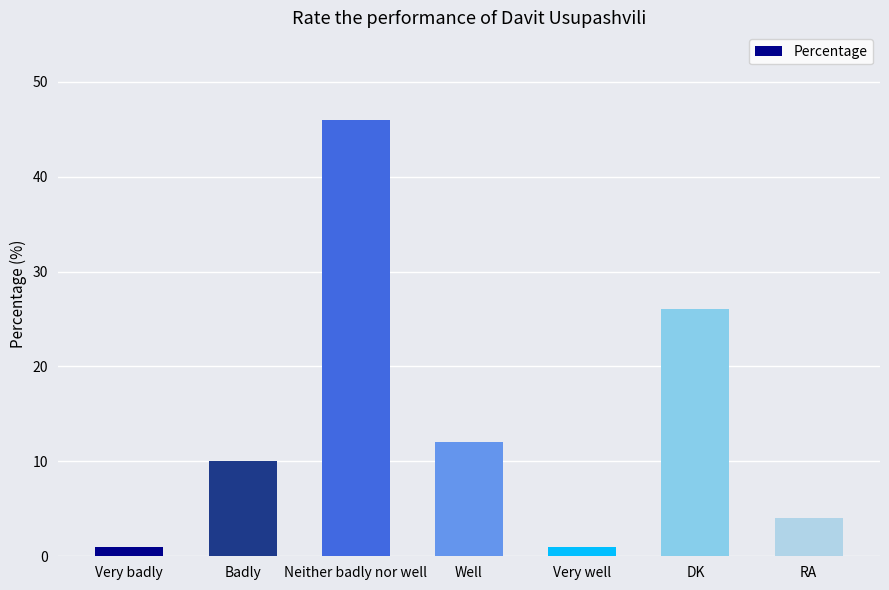

What is the change in value from Neither badly nor well to Well?

-34